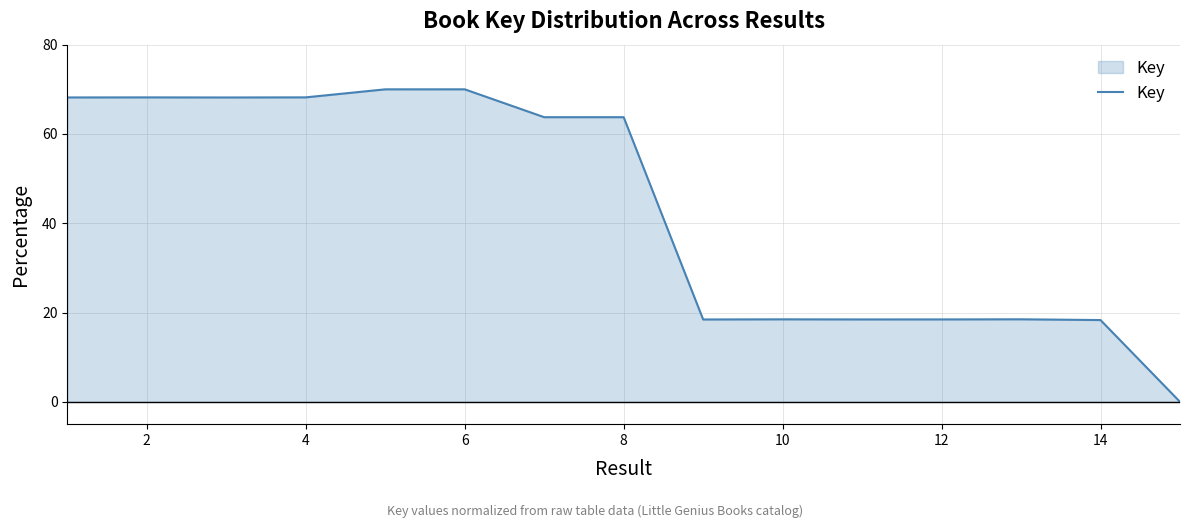

What is the maximum value shown in the chart?

70.0